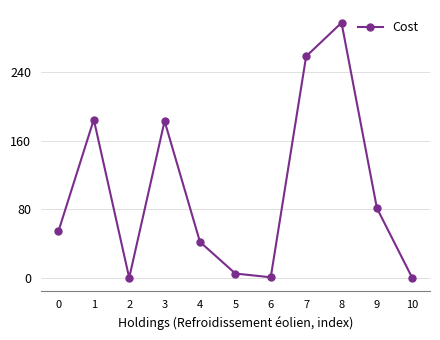

What is the change in value from 0 to 4?

-12.3